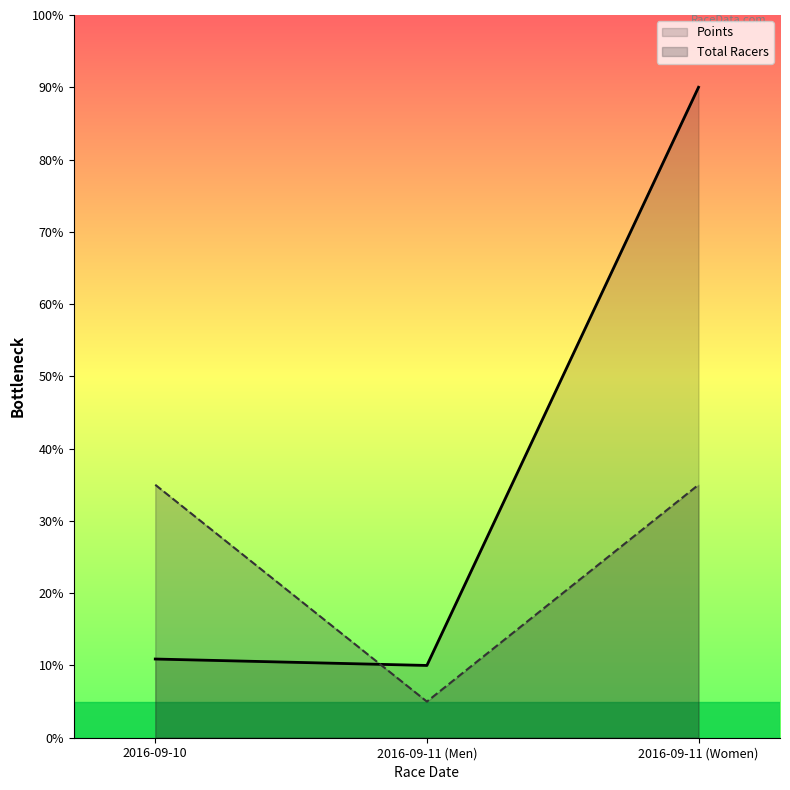

Reading left to right, extract all data points from this chart.

Points: 2016-09-10=10.9	2016-09-11 (Men)=10.0	2016-09-11 (Women)=90.0
Total Racers: 2016-09-10=35.0	2016-09-11 (Men)=5.0	2016-09-11 (Women)=35.0